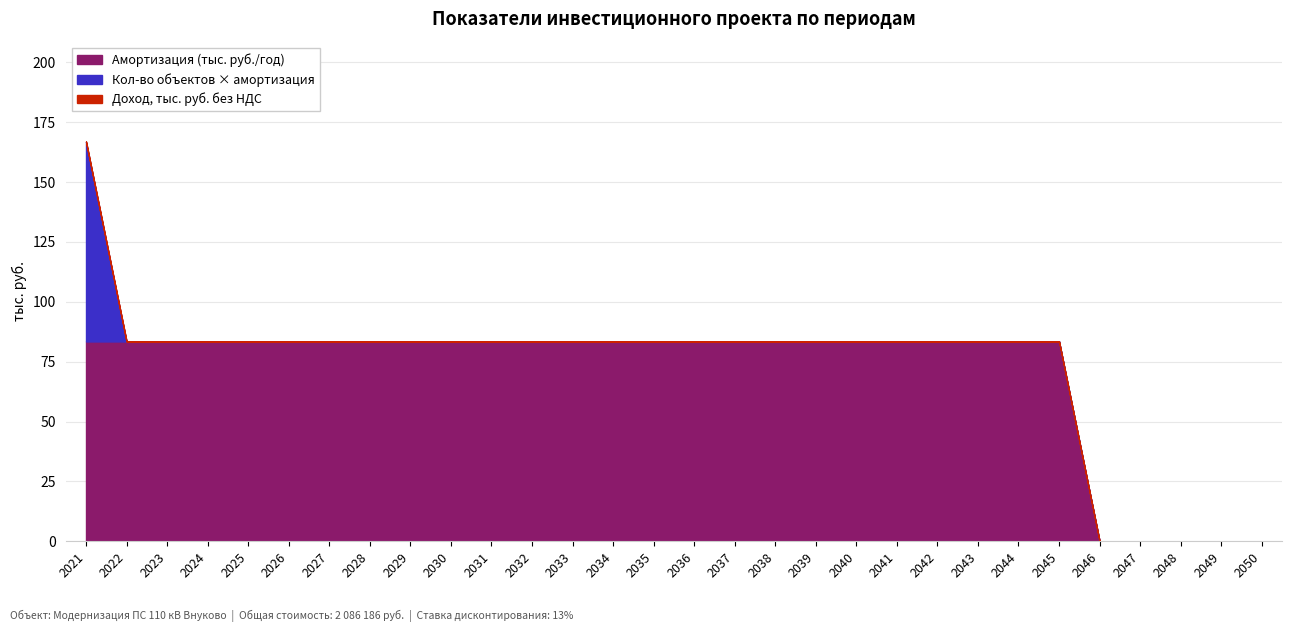

Is it true that Амортизация (тыс. руб./год) equals 17.3 at 2043?

False